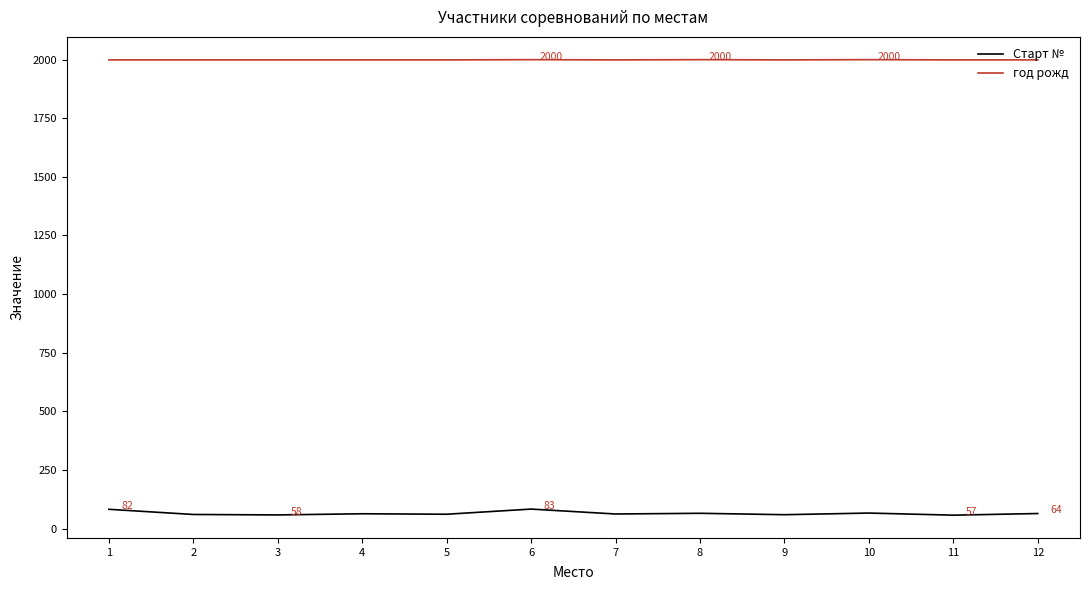

How many lines are shown in the chart?

2